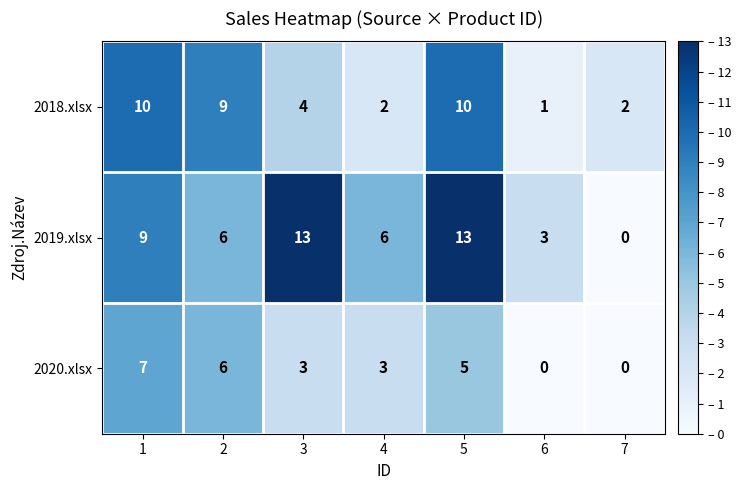

The 2019.xlsx series shows 3 at 6. True or false?

True